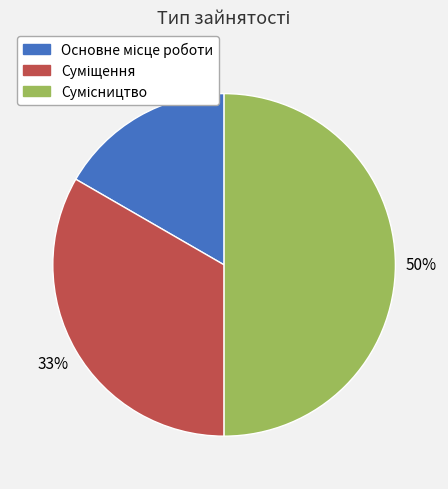

To the nearest percent, what is the difference between the largest and smallest slice percentages?

33%